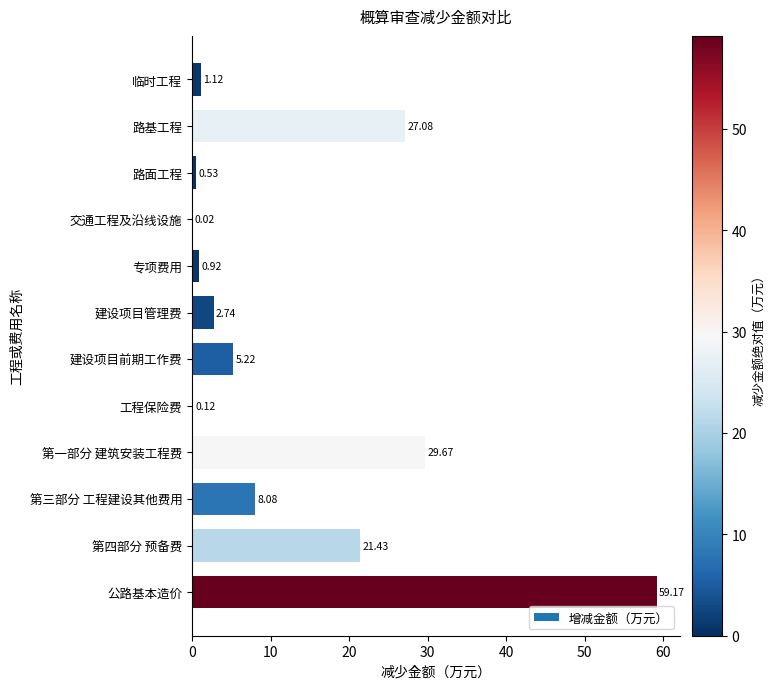

What is the change in value from 路面工程 to 建设项目管理费?

+2.2